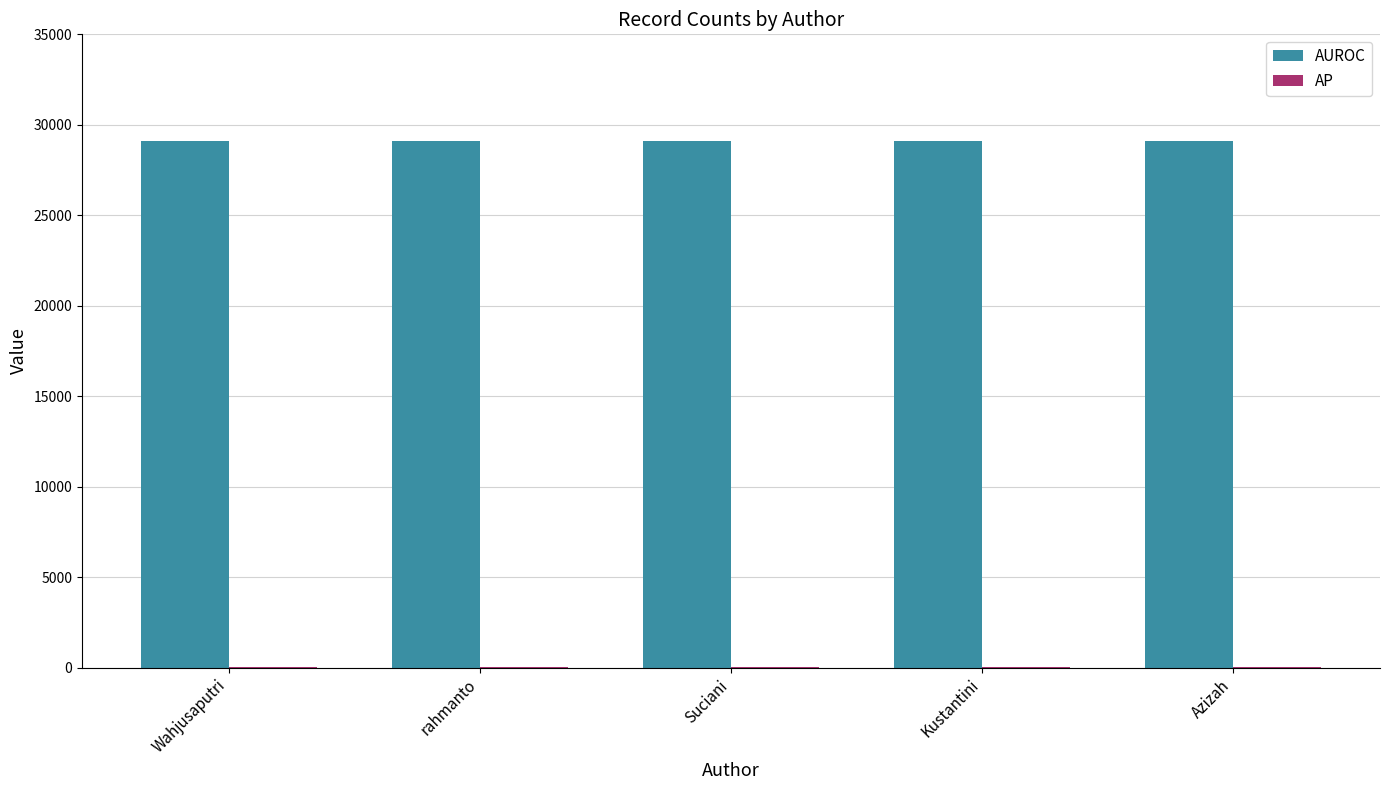

Is it true that AUROC equals 29077 at rahmanto?

True